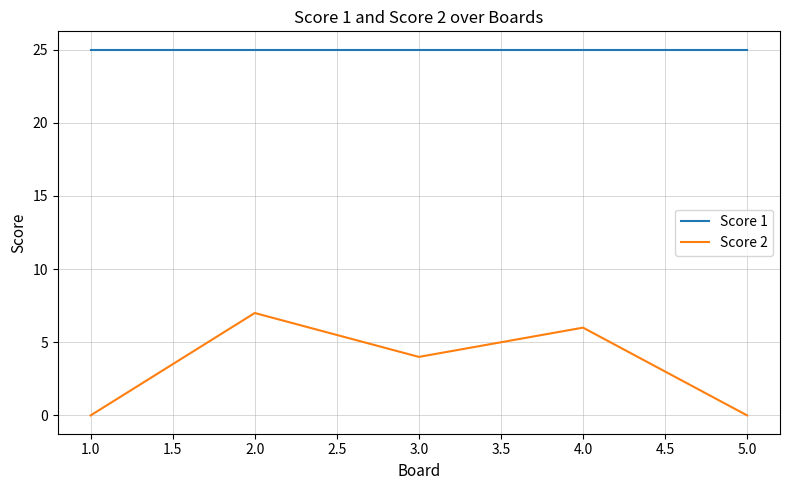

Reading right to left, list all the values displayed in this chart.

Score 1: 25	25	25	25	25
Score 2: 0	6	4	7	0